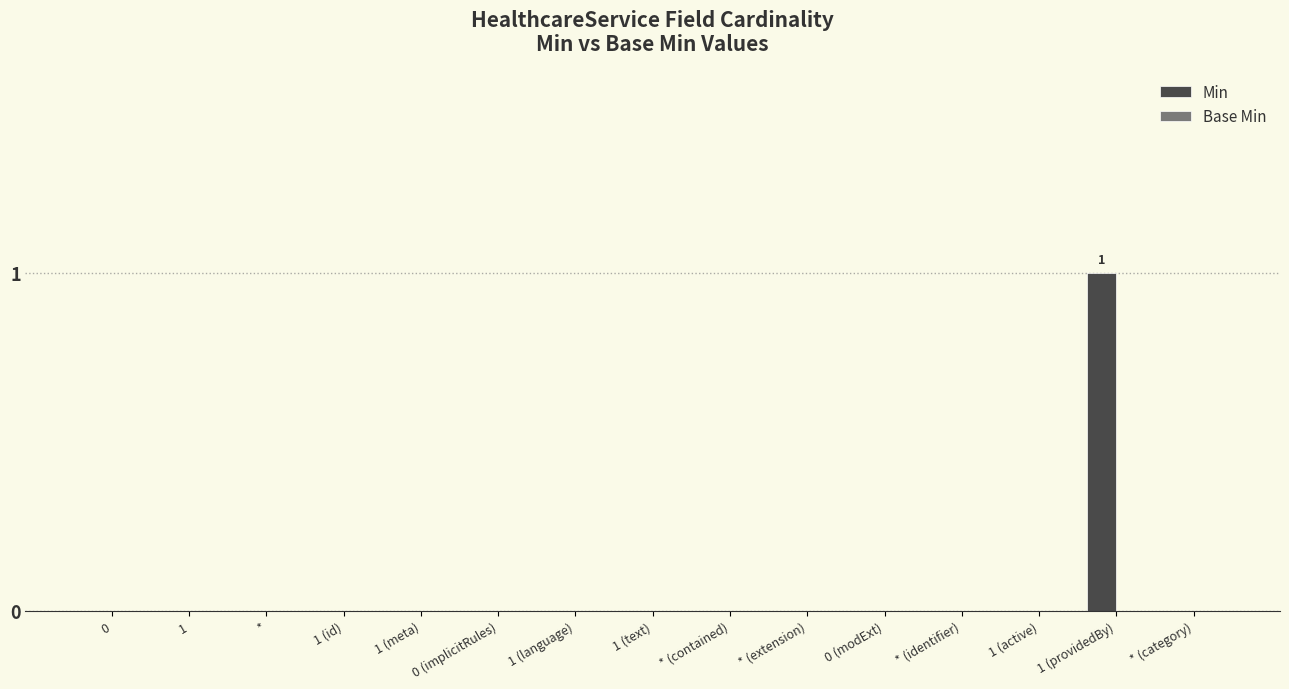

True or false: the data shows -1 at 0 (modExt).

False